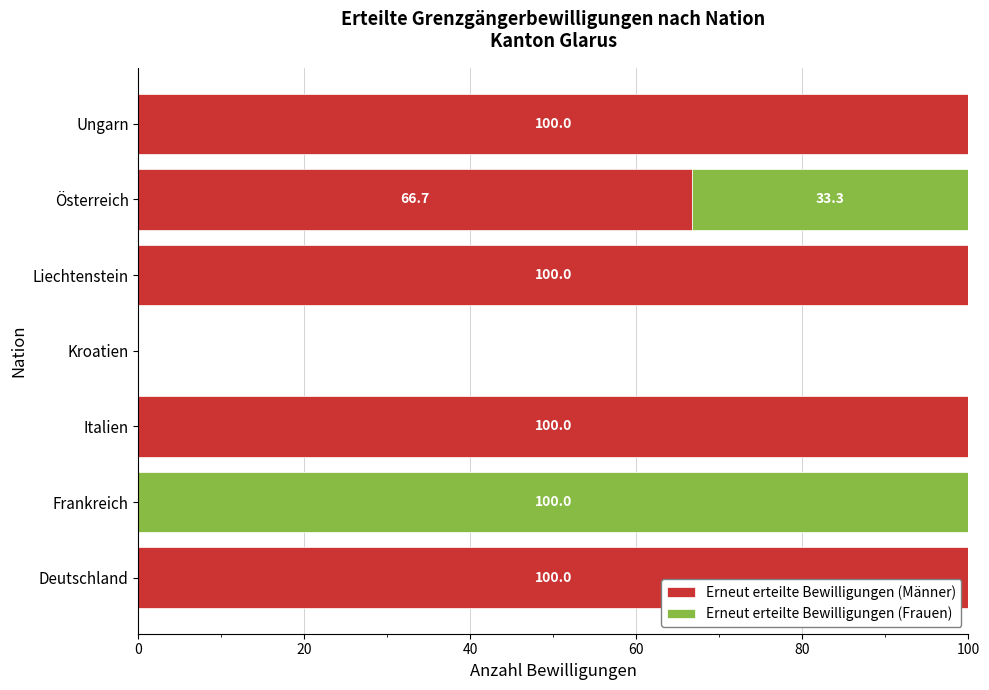

What is the sum of the Erneut erteilte Bewilligungen (Männer) values at Ungarn and Österreich?

166.7